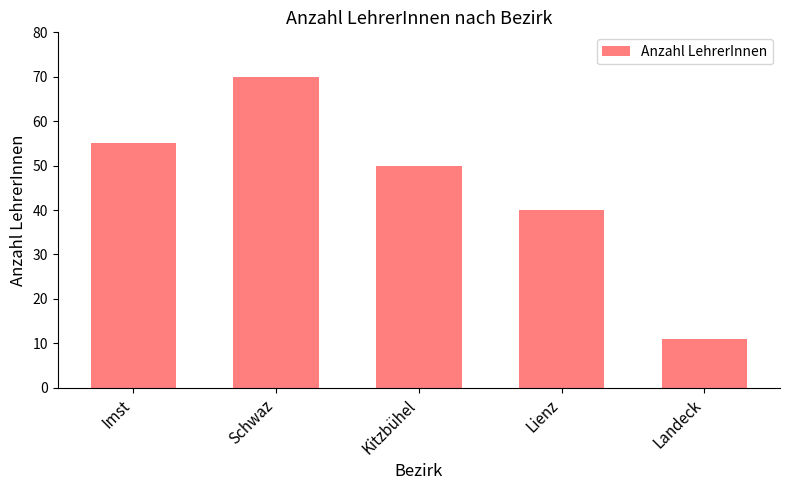

Reading right to left, extract all data points from this chart.

Landeck=11	Lienz=40	Kitzbühel=50	Schwaz=70	Imst=55